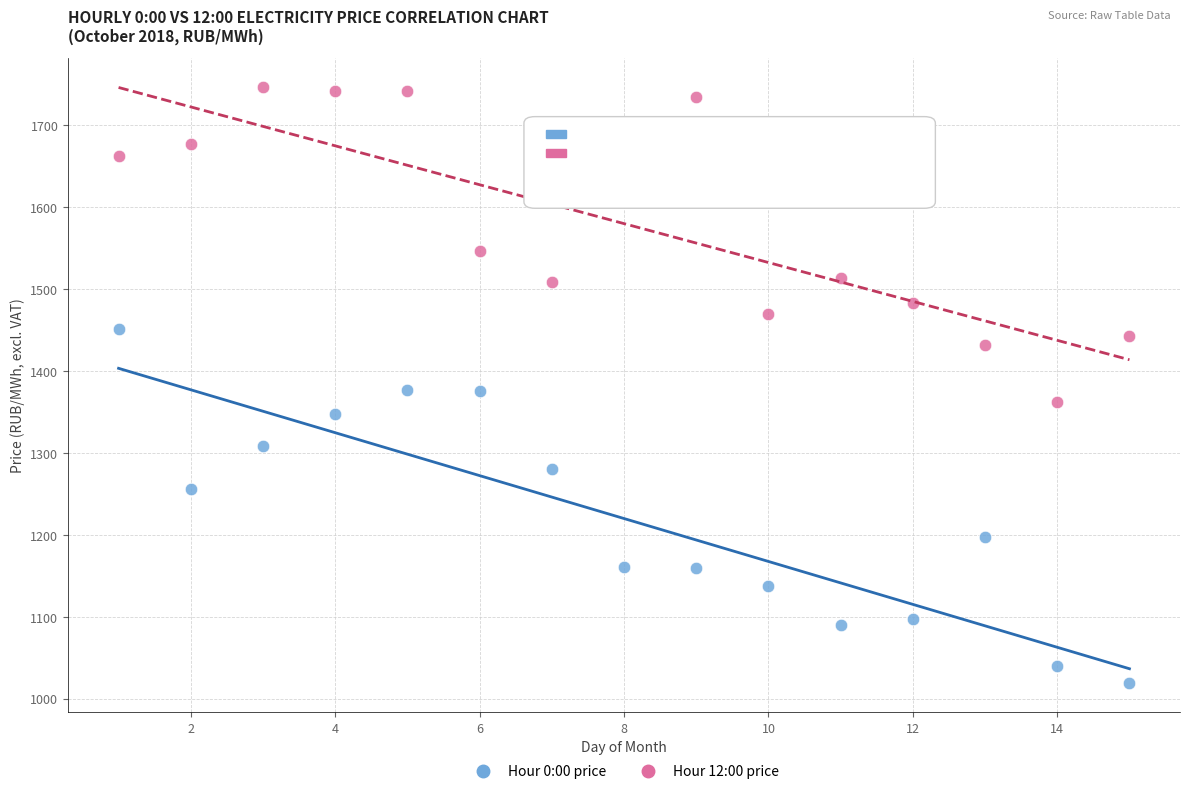

Which series contains the lowest Y value?

Hour 0:00 price